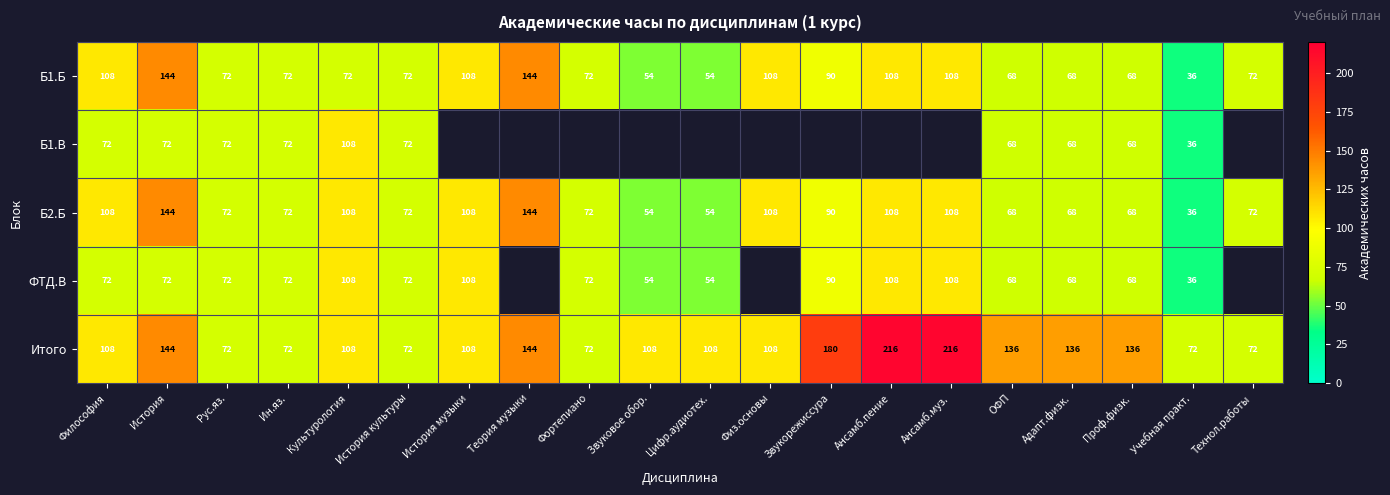

What is the approximate value of Итого at Звукорежиссура, to the nearest 50?

200